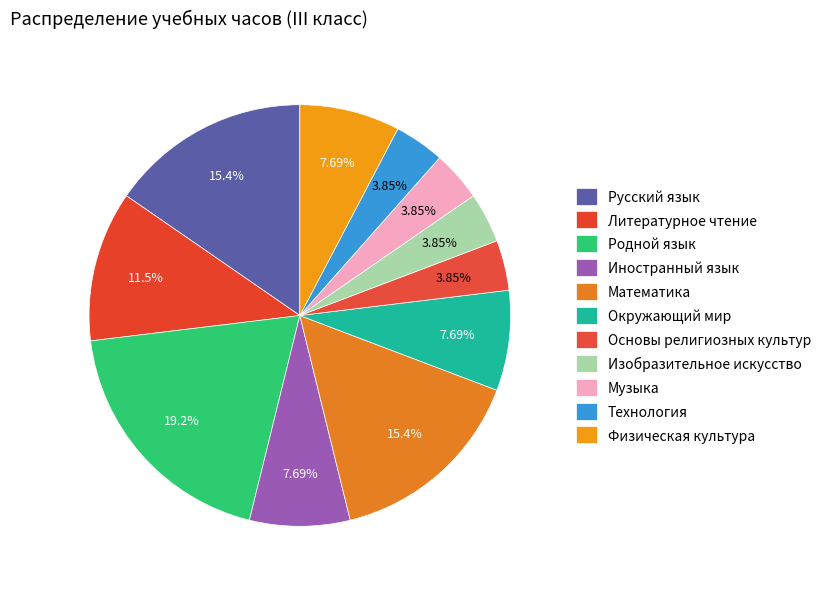

Rank the categories by value from lowest to highest.

Основы религиозных культур, Изобразительное искусство, Музыка, Технология, Иностранный язык, Окружающий мир, Физическая культура, Литературное чтение, Русский язык, Математика, Родной язык